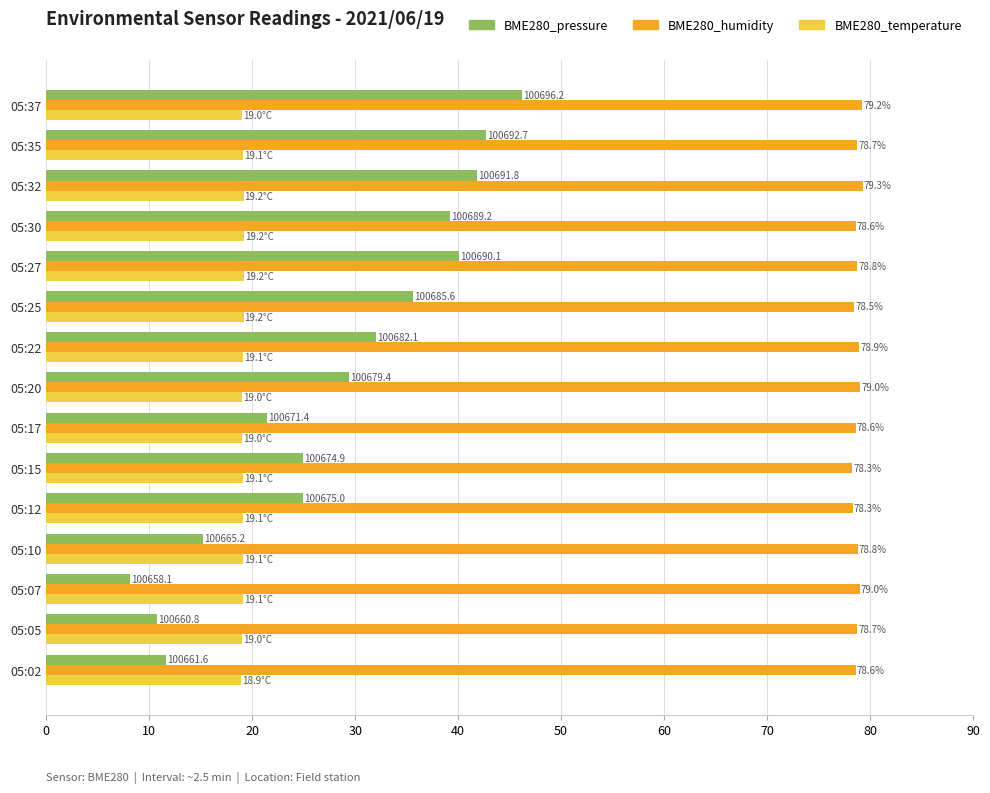

At which category is the sum across all series the highest?

05:37